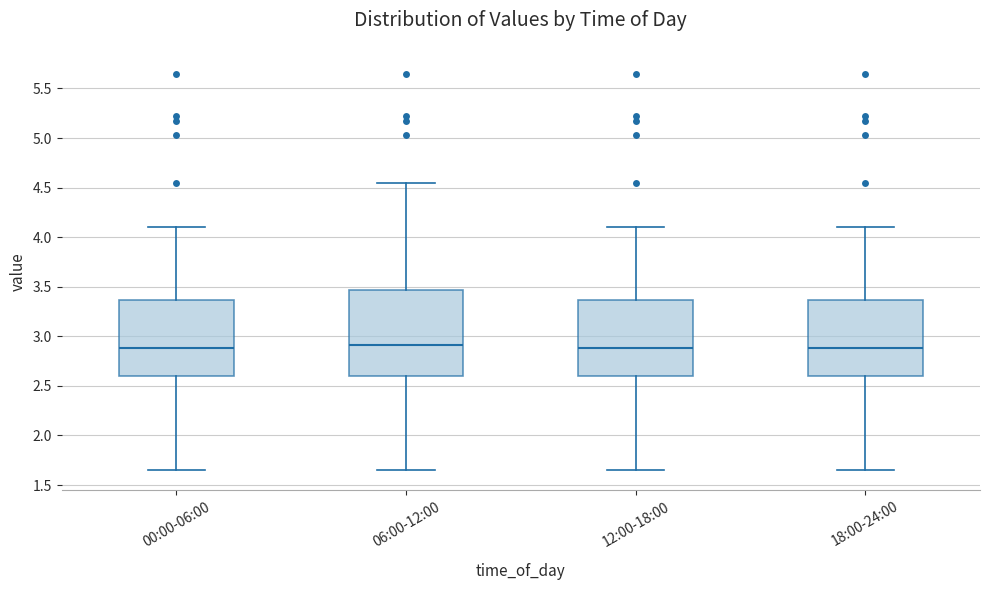

Reading left to right, read every box against the y-axis: the position of its median line, the range the box covers, and the ends of its whiskers. The values are not printed on the chart, so give them approximately, as read against the axis.

00:00-06:00: median 2.90, box 2.60 to 3.35, whiskers 1.65 to 4.10
06:00-12:00: median 2.90, box 2.60 to 3.45, whiskers 1.65 to 4.55
12:00-18:00: median 2.90, box 2.60 to 3.35, whiskers 1.65 to 4.10
18:00-24:00: median 2.90, box 2.60 to 3.35, whiskers 1.65 to 4.10